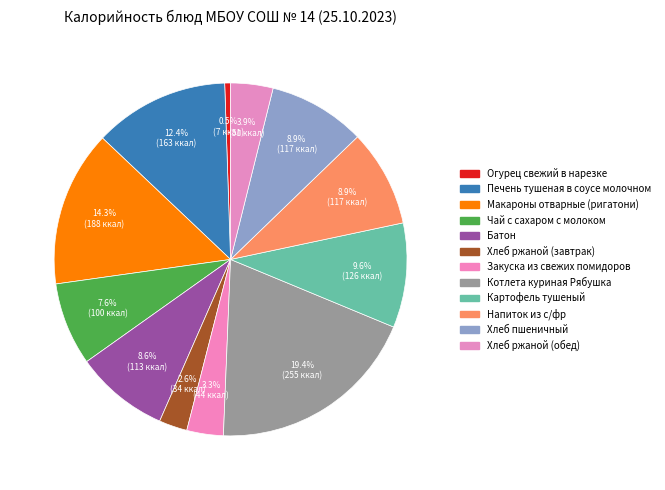

How many segments does this pie chart have?

12